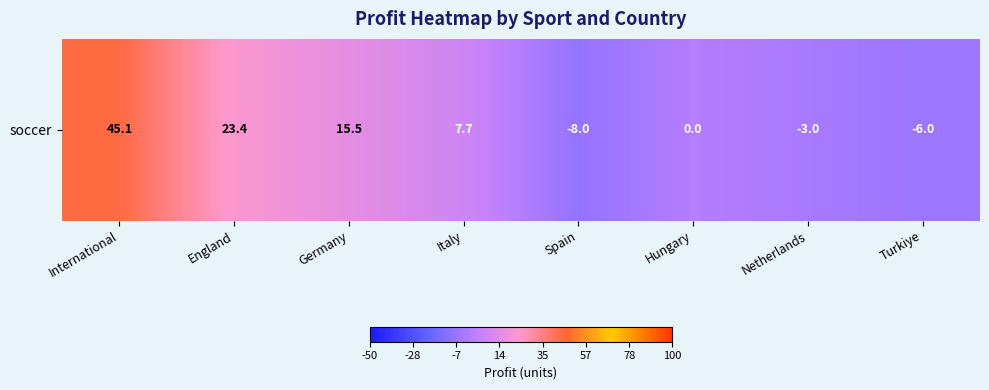

Rank the categories by value from lowest to highest.

Spain, Turkiye, Netherlands, Hungary, Italy, Germany, England, International